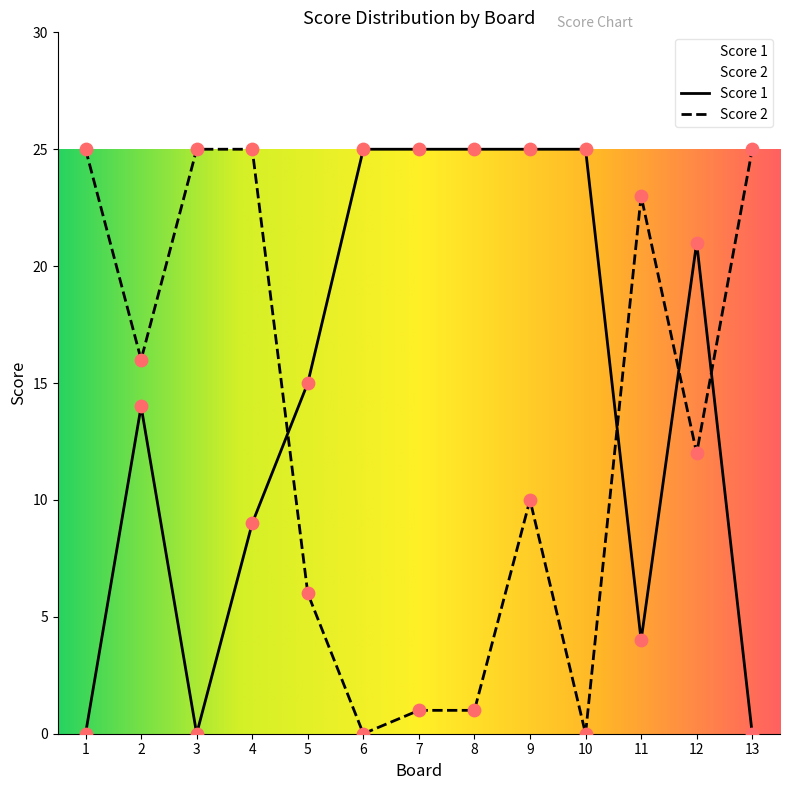

At how many categories does at least one series exceed 2?

13